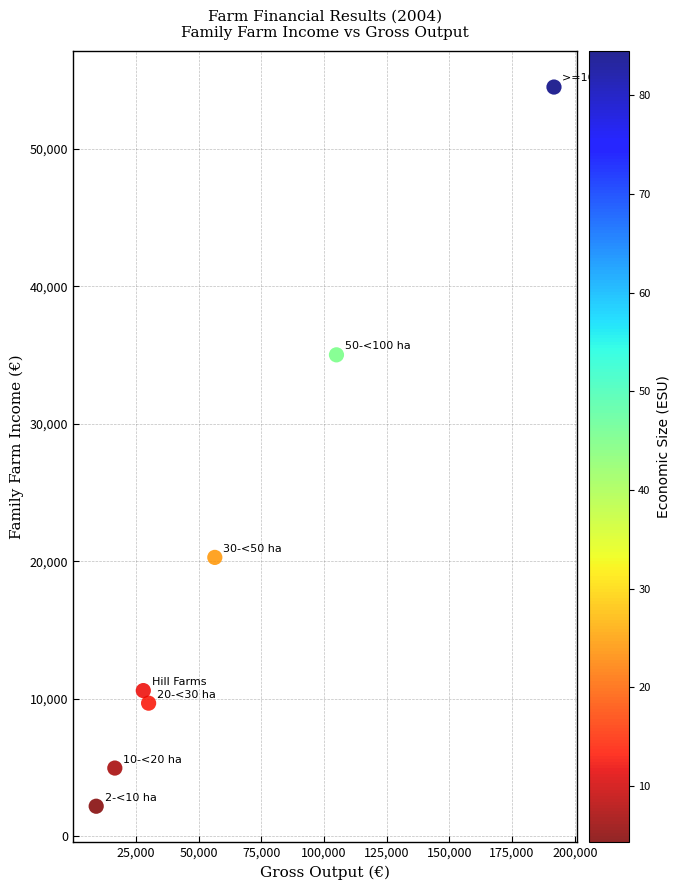

What Y value in the scatter plot is closest to 28338?

35017